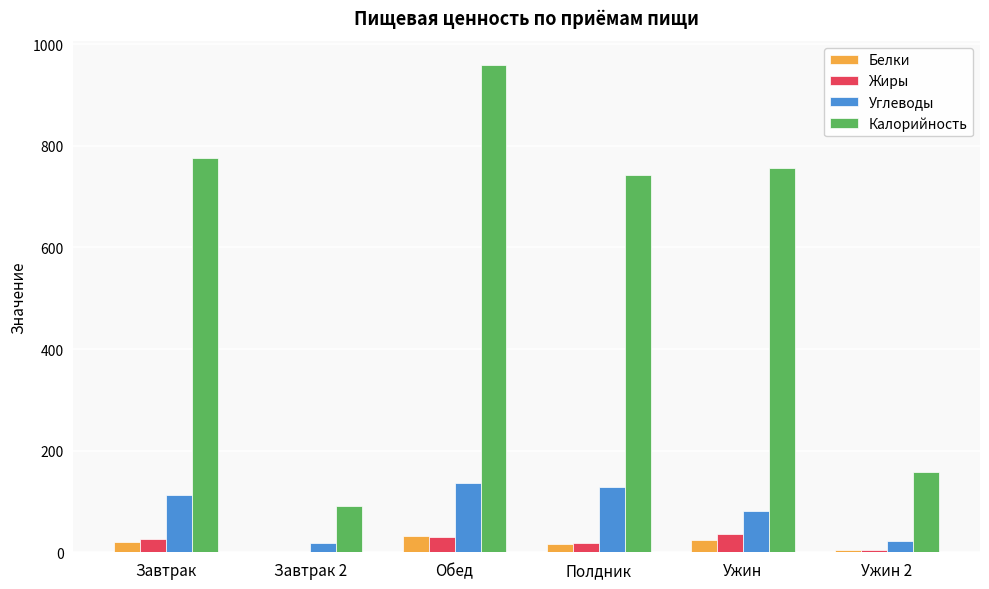

Is the value of Жиры at Полдник greater than the value of Углеводы at Обед?

No